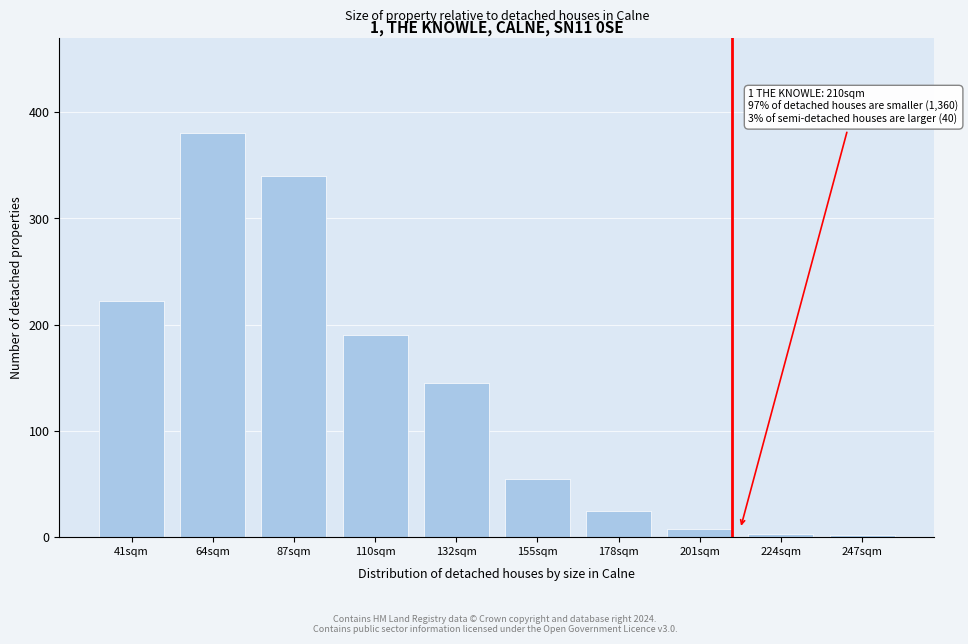

What is the label of the 10th bar from the left?

247sqm